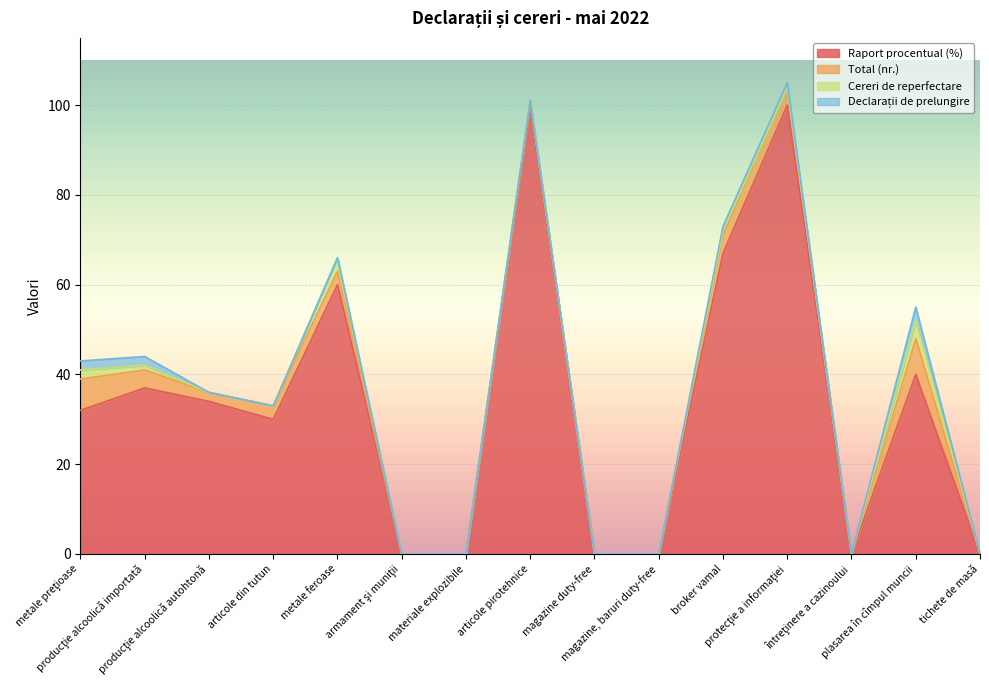

What is the maximum value for Raport procentual (%)?

100